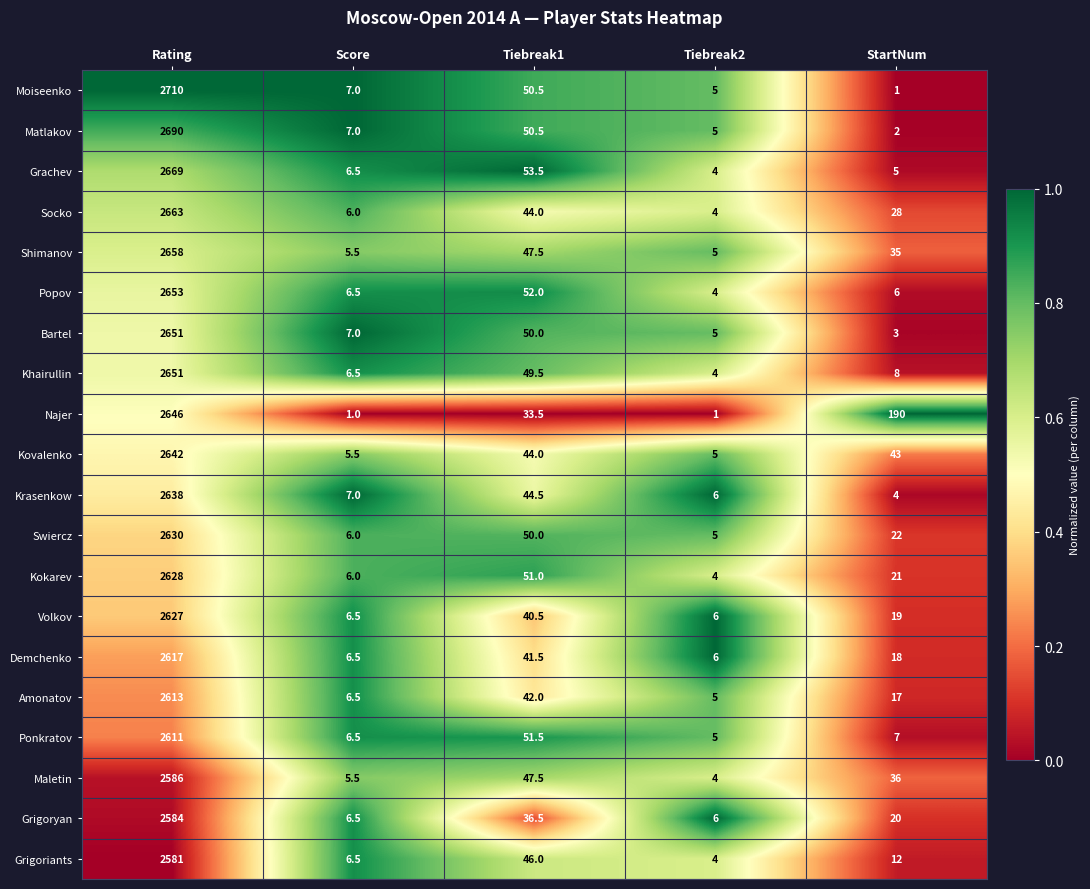

Where does the Volkov series first go above 19?

Rating